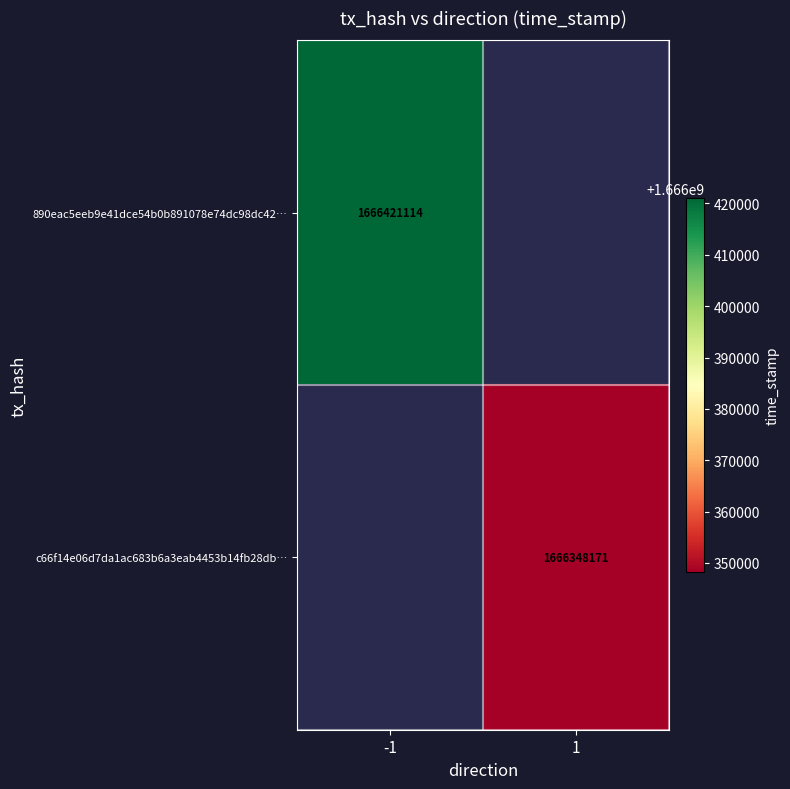

Between 1 and -1, which is larger?

-1